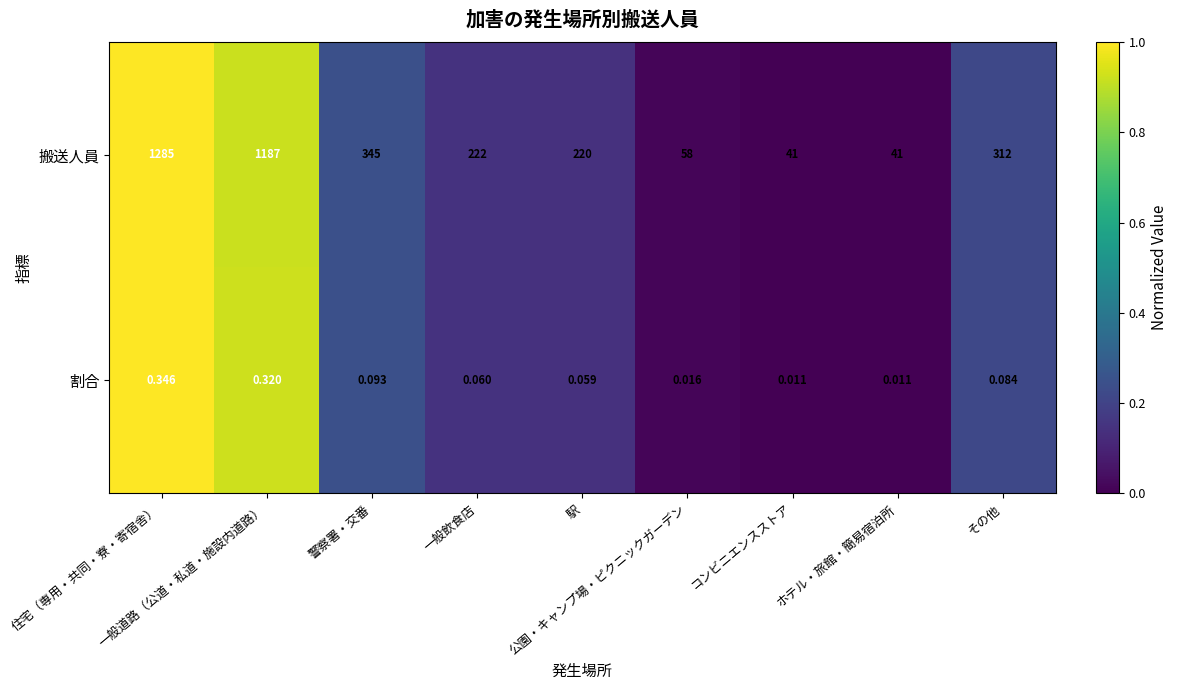

List the series in order of their overall mean, lowest first.

割合, 搬送人員